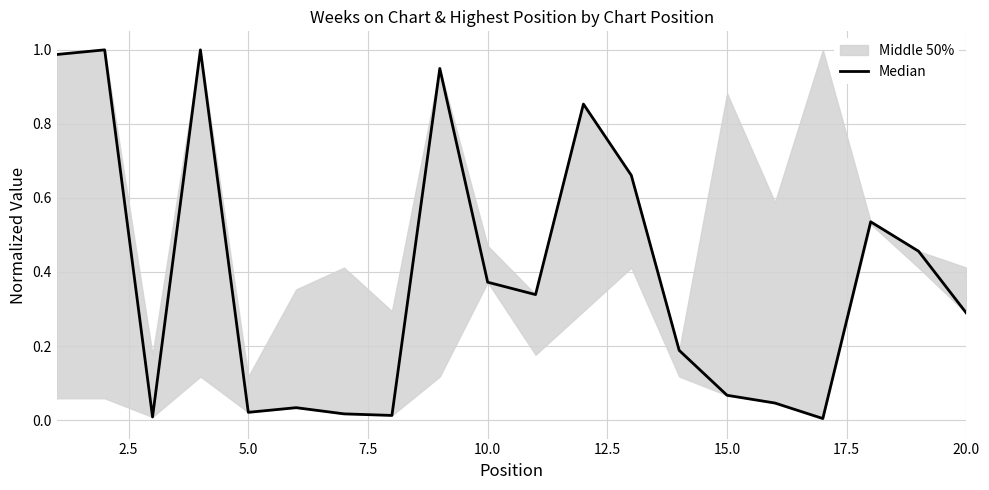

Which has a higher value, 2.5 or 20.0?

2.5